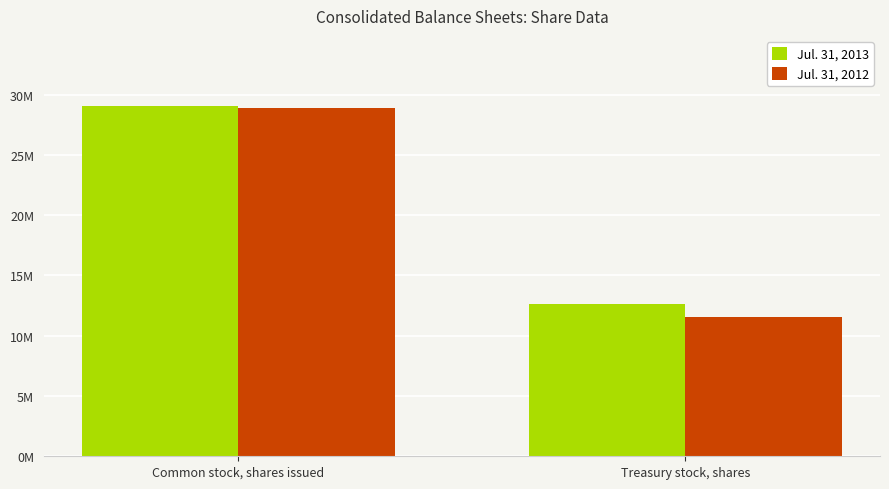

What is the difference between the Jul. 31, 2012 values at Common stock, shares issued and Treasury stock, shares?

17367620